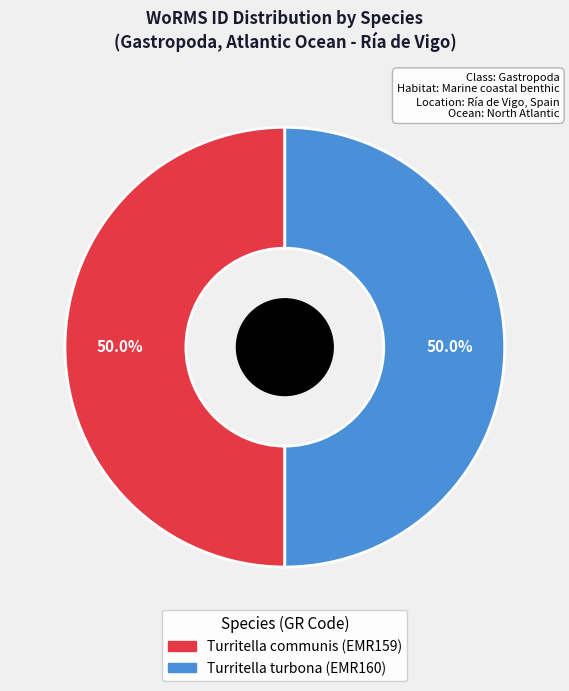

To the nearest percent, what percentage of the pie is Turritella communis (EMR159)?

50%